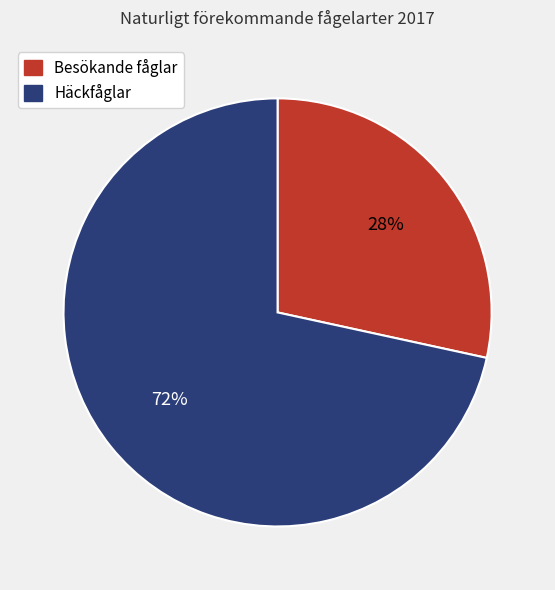

Which has a higher value, Häckfåglar or Besökande fåglar?

Häckfåglar